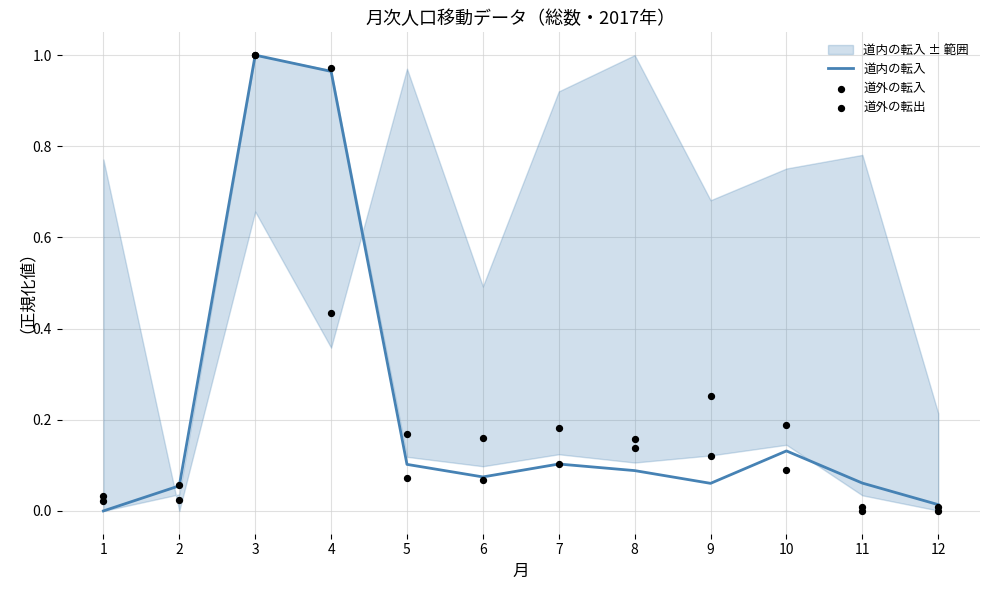

What is the total value across all series at 10?

0.4